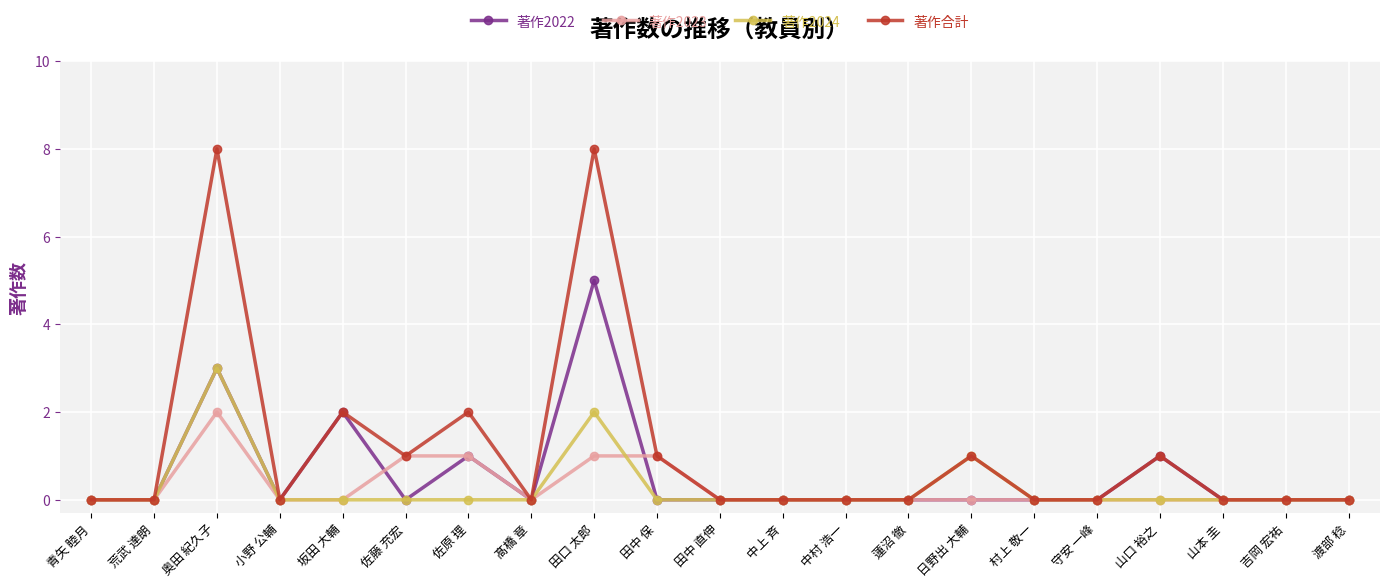

List the series in order of their peak value, highest first.

著作合計, 著作2022, 著作2024, 著作2023